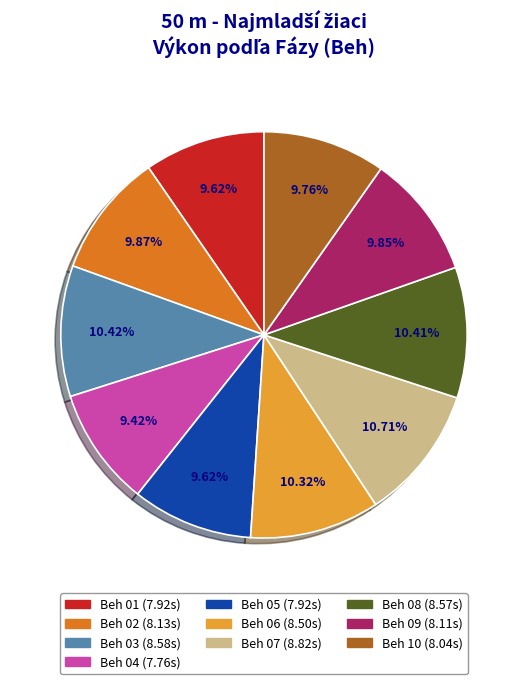

What is the total percentage of Beh 01 and Beh 09?

19.5%